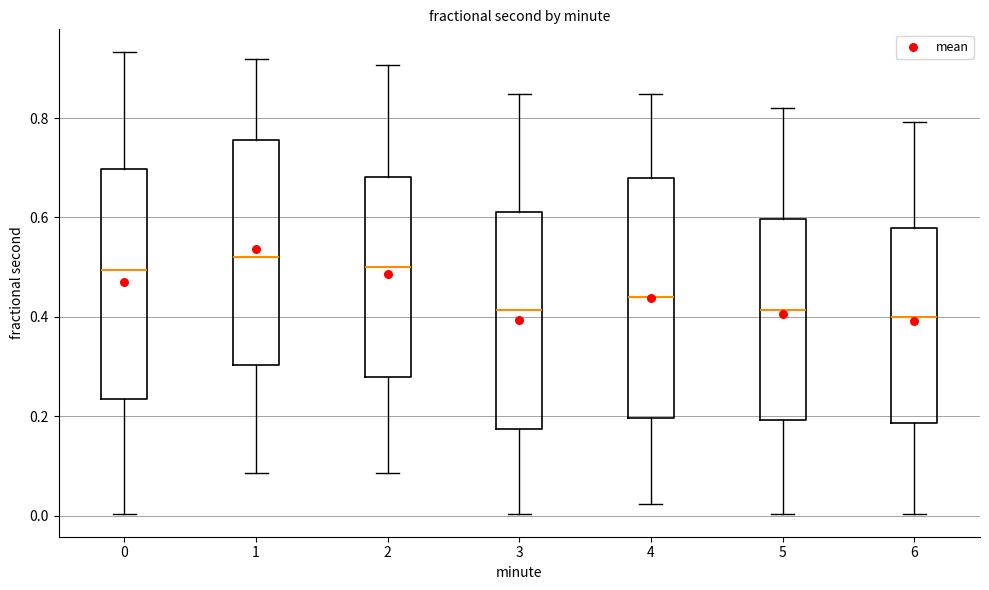

Which box is the tallest, from its lower edge to its upper edge?

4